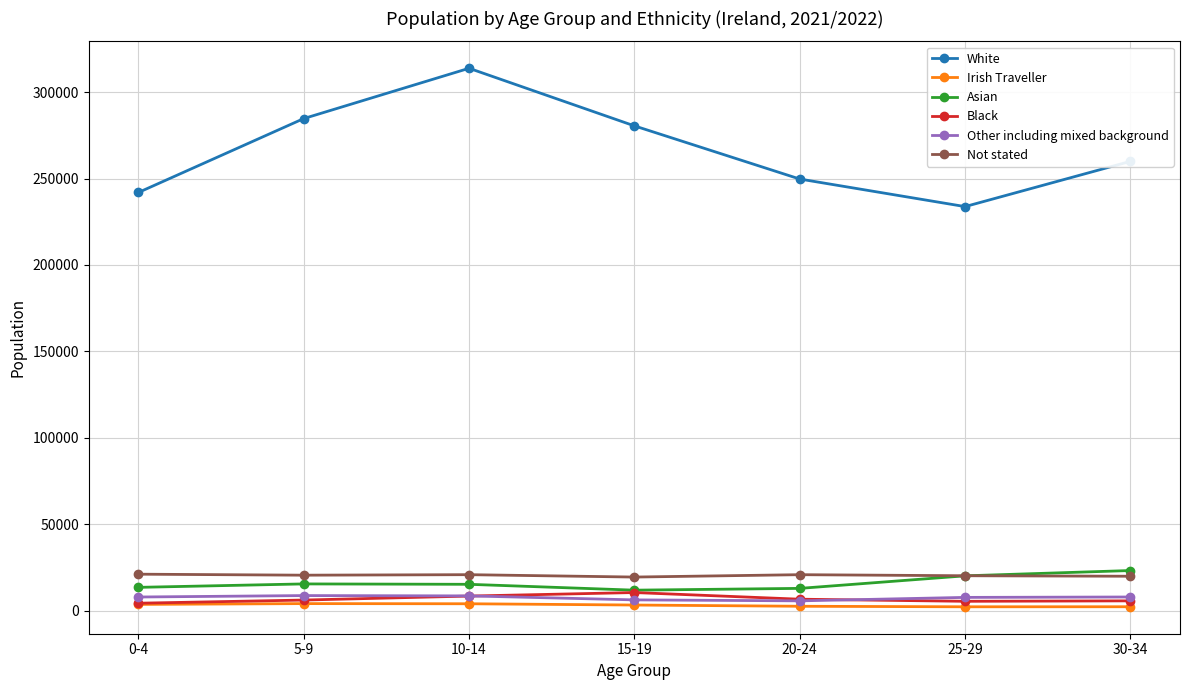

What is the difference between the White values at 10-14 and 25-29?

79987